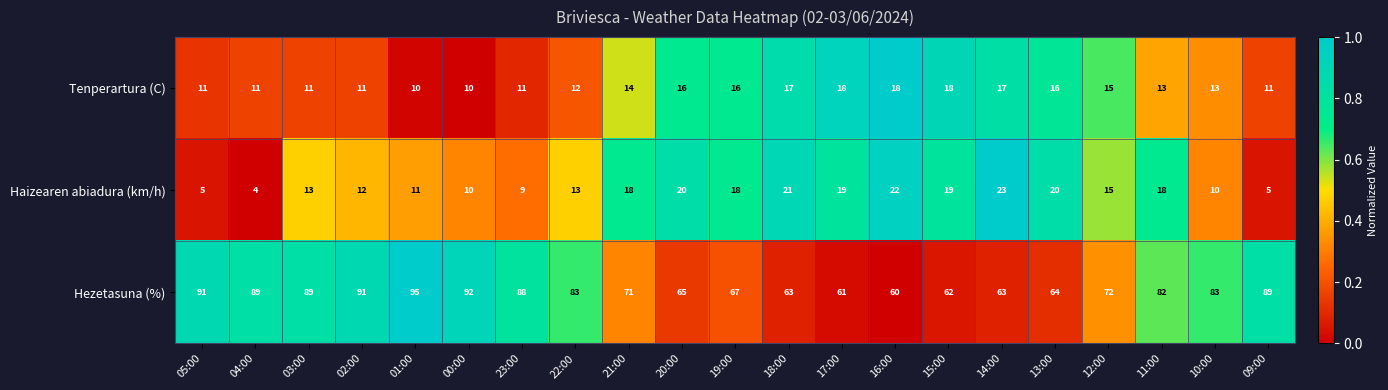

What value does the Hezetasuna (%) series have at 19:00, to the nearest 10?

70